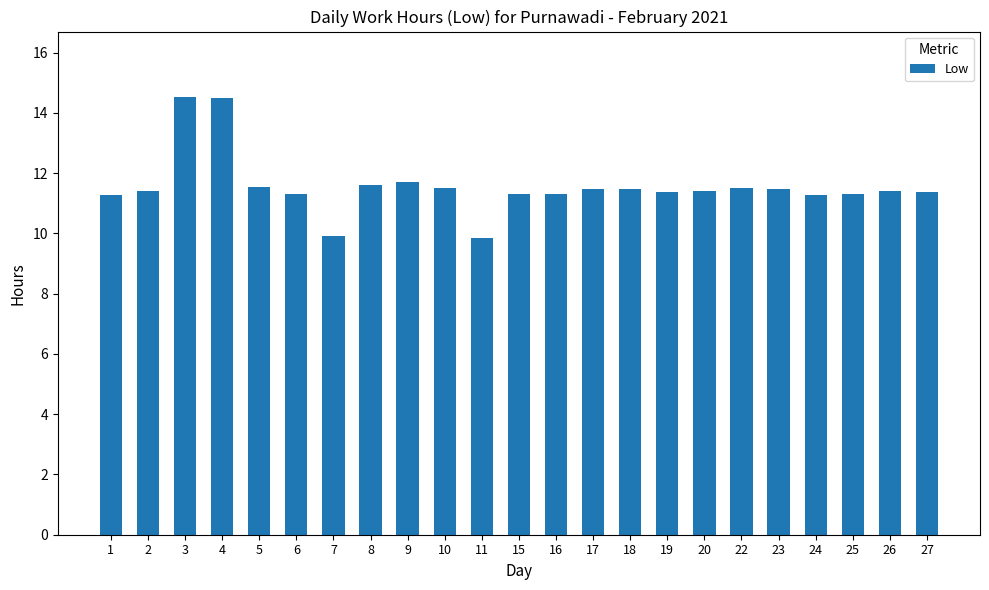

The chart shows a value of 11.7 at 9. True or false?

True